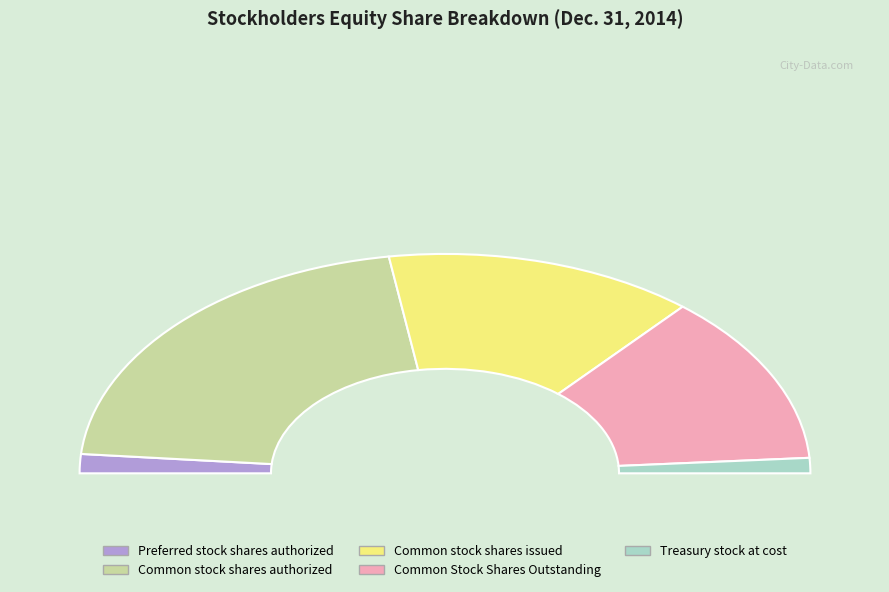

Which slice is the smallest?

Treasury stock at cost